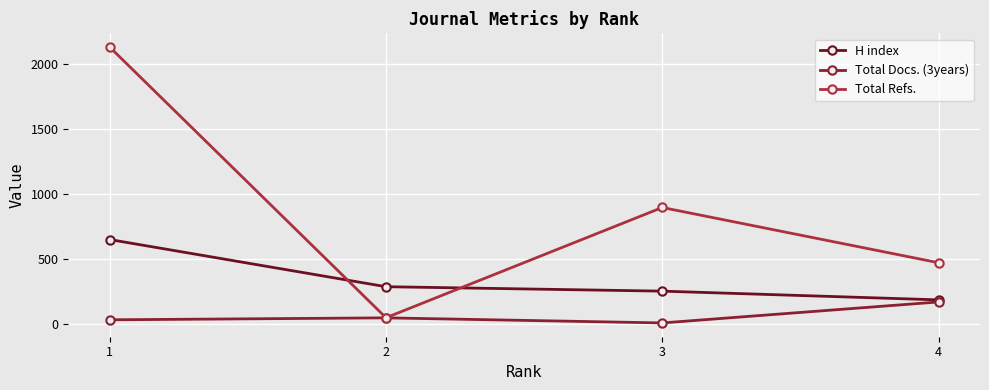

What is the value of the H index point at the 1st from the left?

652